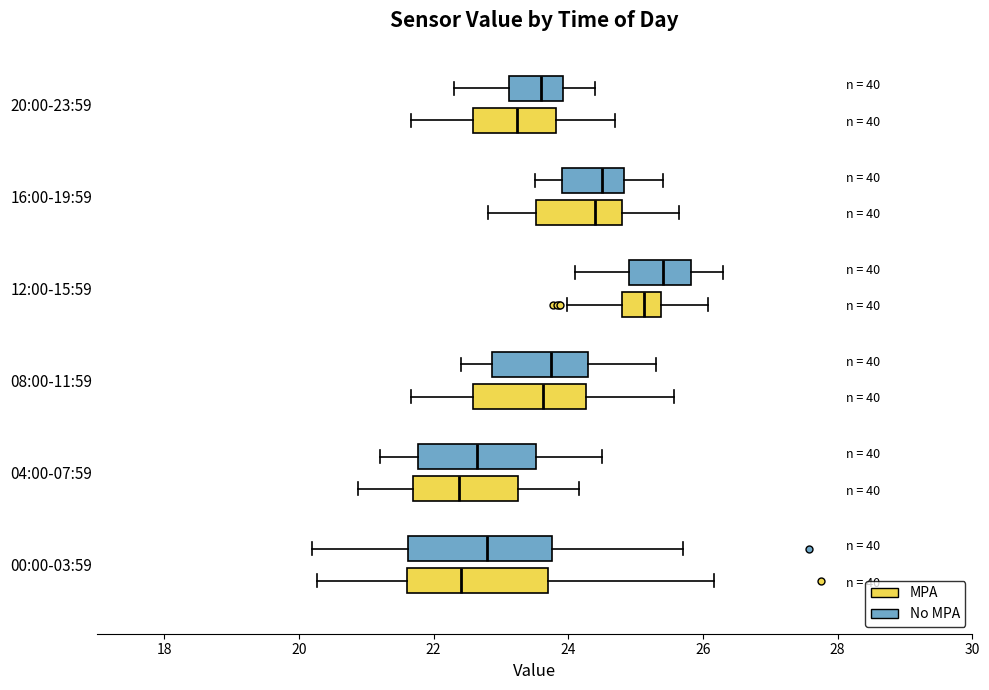

Reading bottom to top, transcribe this box plot: for each box, give where its median line is, the range the box spans, and where its two whiskers end, as read against the x-axis. The values are not printed on the chart, so give them approximately, as read against the axis.

00:00-03:59 (MPA): median 22.4, box 21.6 to 23.8, whiskers 20.2 to 26.2
00:00-03:59 (No MPA): median 22.8, box 21.6 to 23.8, whiskers 20.2 to 25.8
04:00-07:59 (MPA): median 22.4, box 21.6 to 23.2, whiskers 20.8 to 24.2
04:00-07:59 (No MPA): median 22.6, box 21.8 to 23.6, whiskers 21.2 to 24.6
08:00-11:59 (MPA): median 23.6, box 22.6 to 24.2, whiskers 21.6 to 25.6
08:00-11:59 (No MPA): median 23.8, box 22.8 to 24.4, whiskers 22.4 to 25.4
12:00-15:59 (MPA): median 25.2, box 24.8 to 25.4, whiskers 24.0 to 26.0
12:00-15:59 (No MPA): median 25.4, box 25.0 to 25.8, whiskers 24.2 to 26.4
16:00-19:59 (MPA): median 24.4, box 23.6 to 24.8, whiskers 22.8 to 25.6
16:00-19:59 (No MPA): median 24.6, box 24.0 to 24.8, whiskers 23.6 to 25.4
20:00-23:59 (MPA): median 23.2, box 22.6 to 23.8, whiskers 21.6 to 24.6
20:00-23:59 (No MPA): median 23.6, box 23.2 to 24.0, whiskers 22.4 to 24.4